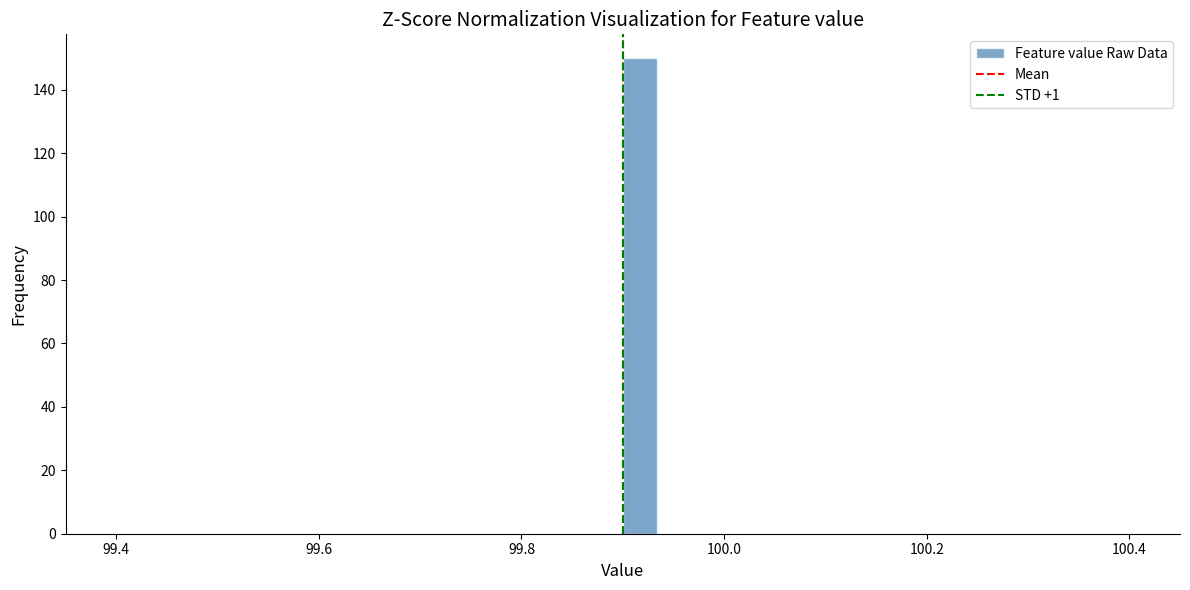

Around what value on the x-axis is the tallest bar? Give the approximate position of its centre, as read against the axis.

99.92